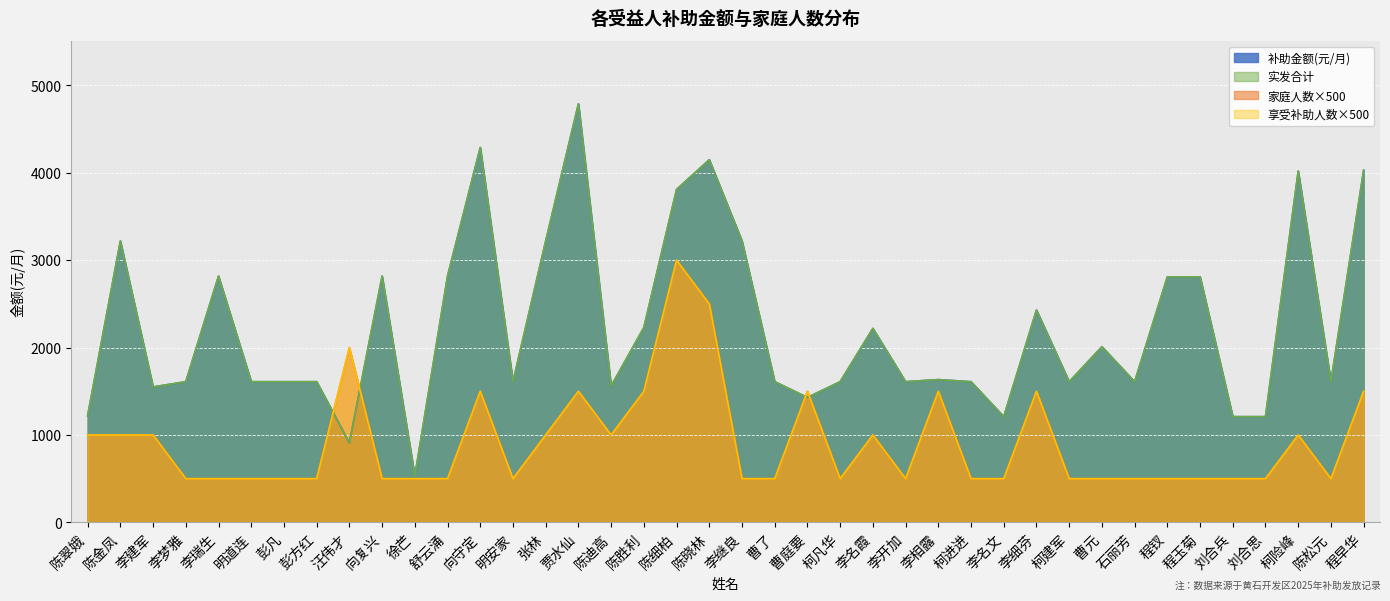

Is the value of 享受补助人数 at 明道连 greater than the value of 补助金额(元/月) at 李开加?

No